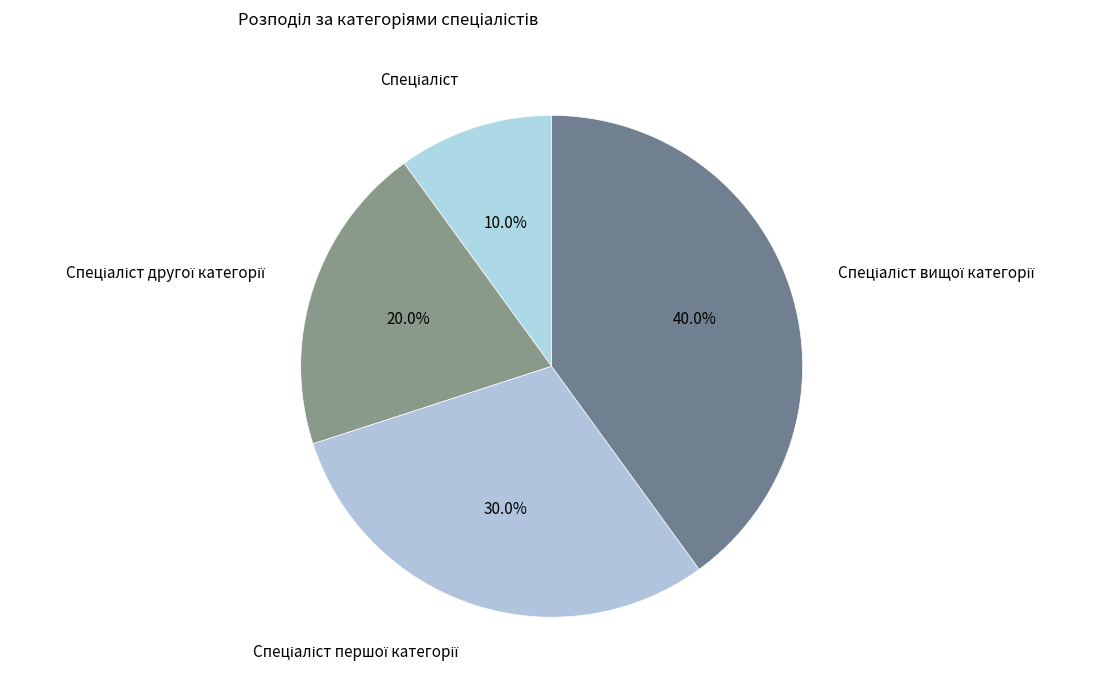

Is there a majority slice in this chart?

No